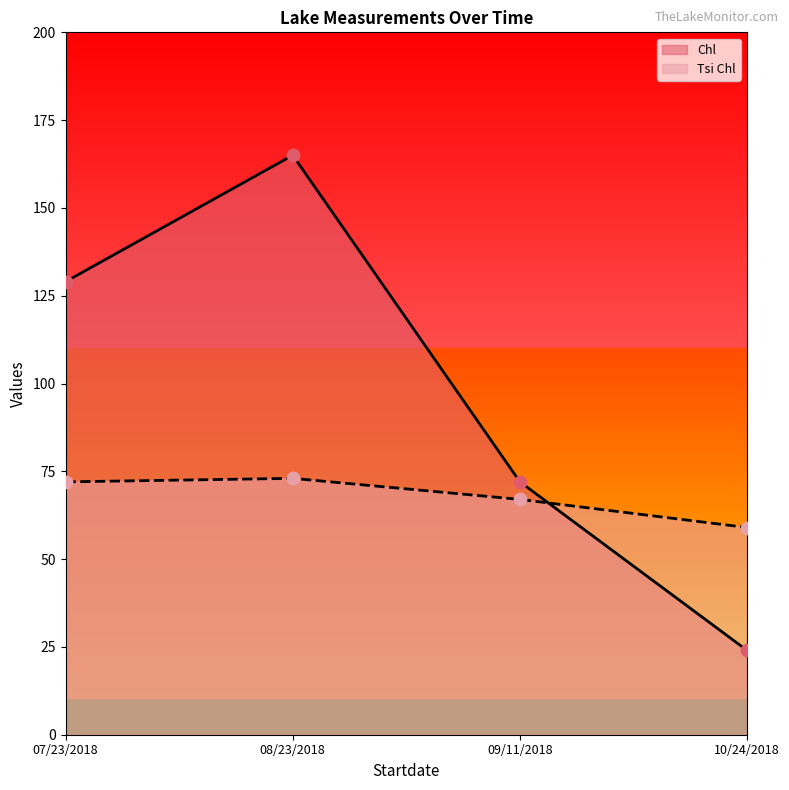

Which series has the largest Y range (max minus min)?

Chl